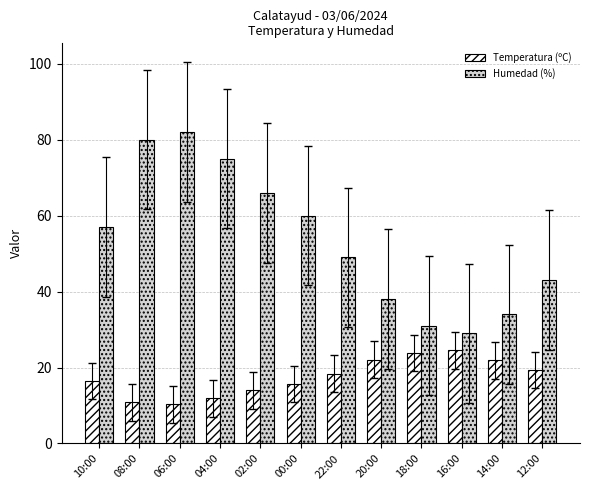

Rank the series by their maximum value, from lowest to highest.

Temperatura (ºC), Humedad (%)